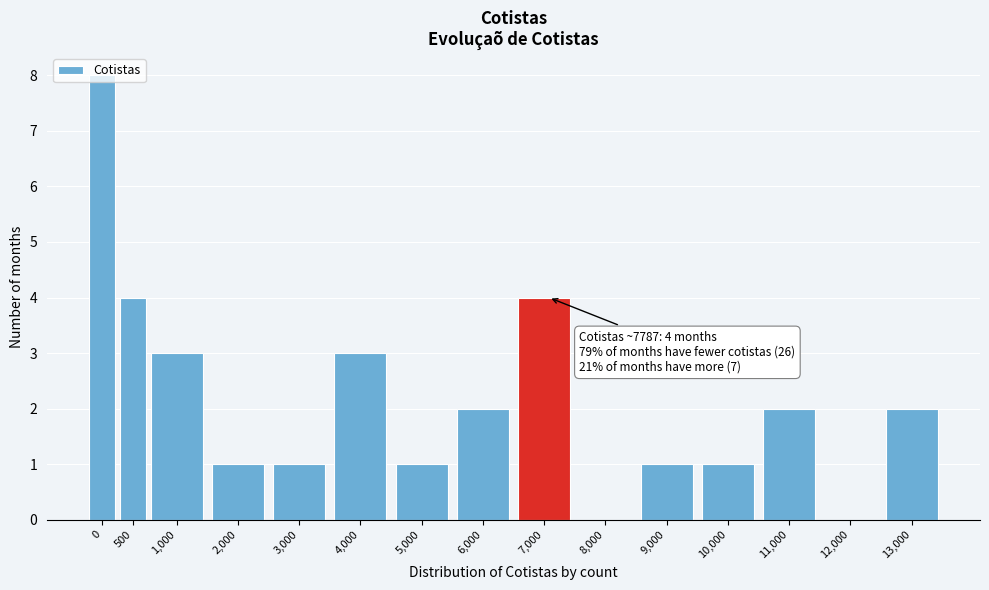

What is the maximum value shown in the chart?

8